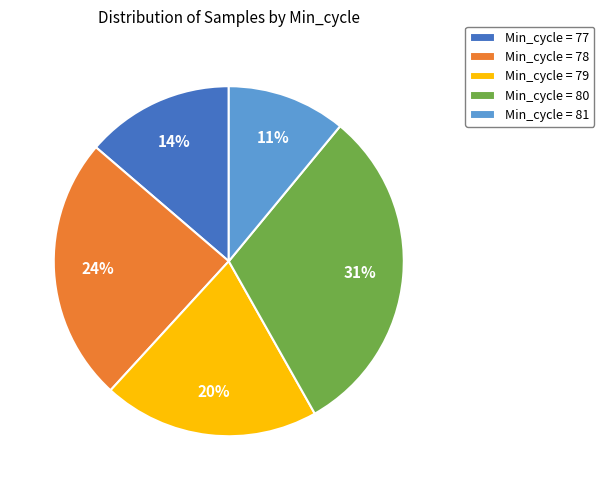

To the nearest percent, what percentage of the pie is Min_cycle = 81?

11%